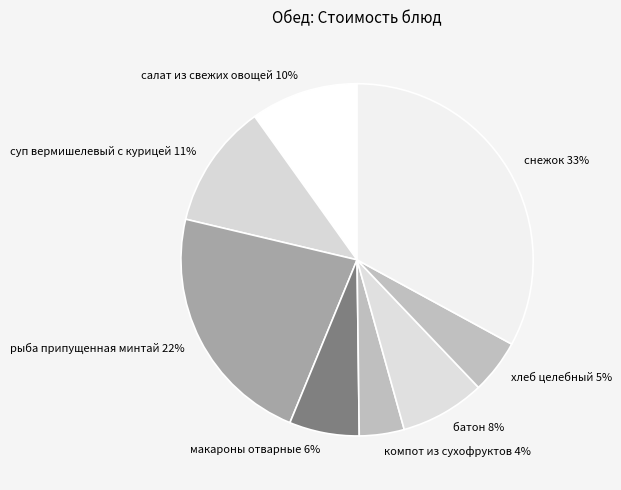

How many slices are in this pie chart?

8